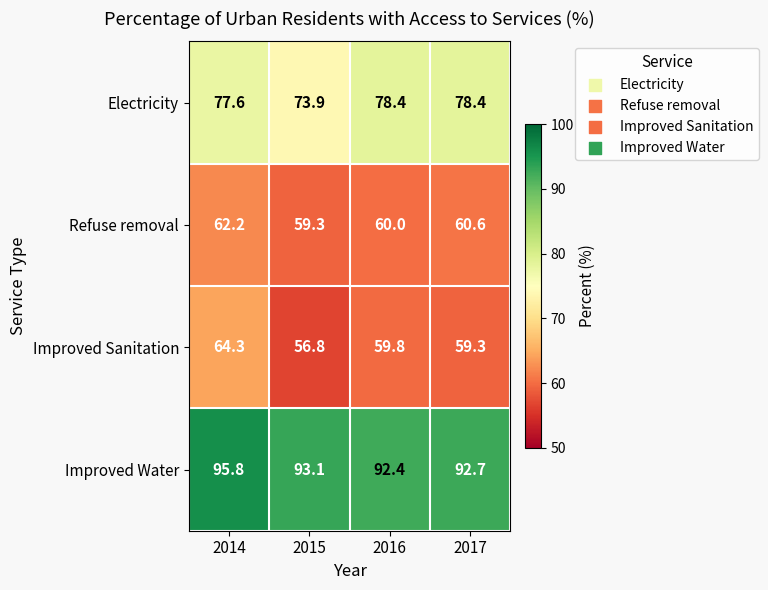

The value of Improved Water at 2014 is 95.8. True or false?

True